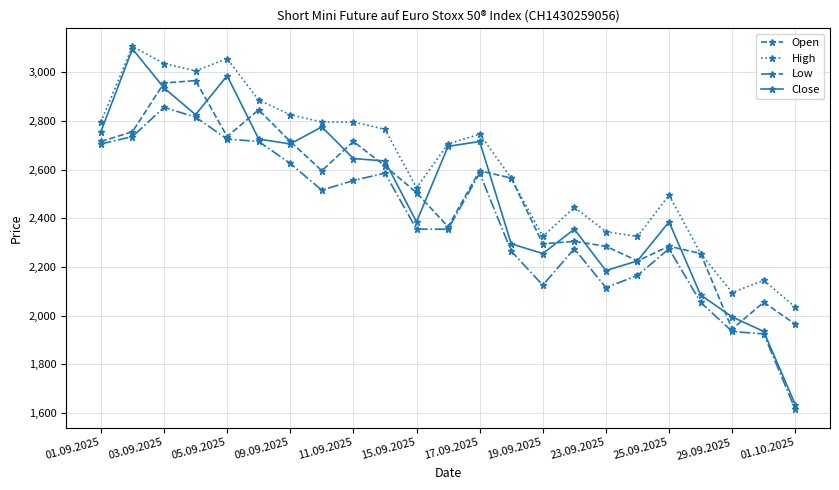

Reading right to left, transcribe all the data shown in this chart.

Open: 1965	2055	1945	2255	2285	2225	2285	2305	2295	2565	2595	2365	2505	2615	2715	2595	2715	2845	2735	2965	2955	2755	2715
High: 2035	2145	2095	2255	2495	2325	2345	2445	2325	2565	2745	2705	2525	2765	2795	2795	2825	2885	3055	3005	3035	3105	2795
Low: 1615	1925	1935	2055	2275	2165	2115	2275	2125	2265	2585	2355	2355	2585	2555	2515	2625	2715	2725	2815	2855	2735	2705
Close: 1635	1935	1995	2085	2385	2225	2185	2355	2255	2295	2715	2695	2385	2635	2645	2775	2705	2725	2985	2825	2935	3095	2755